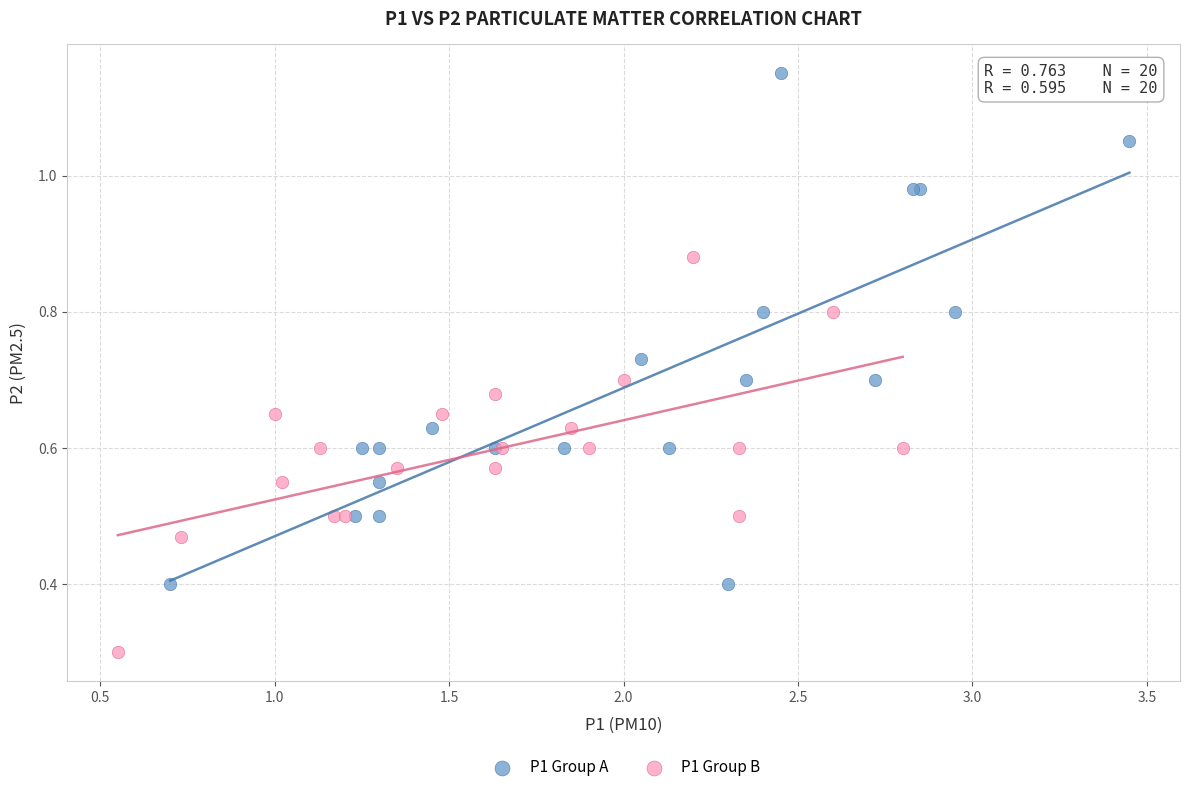

Which series contains the highest Y value?

P1 Group A